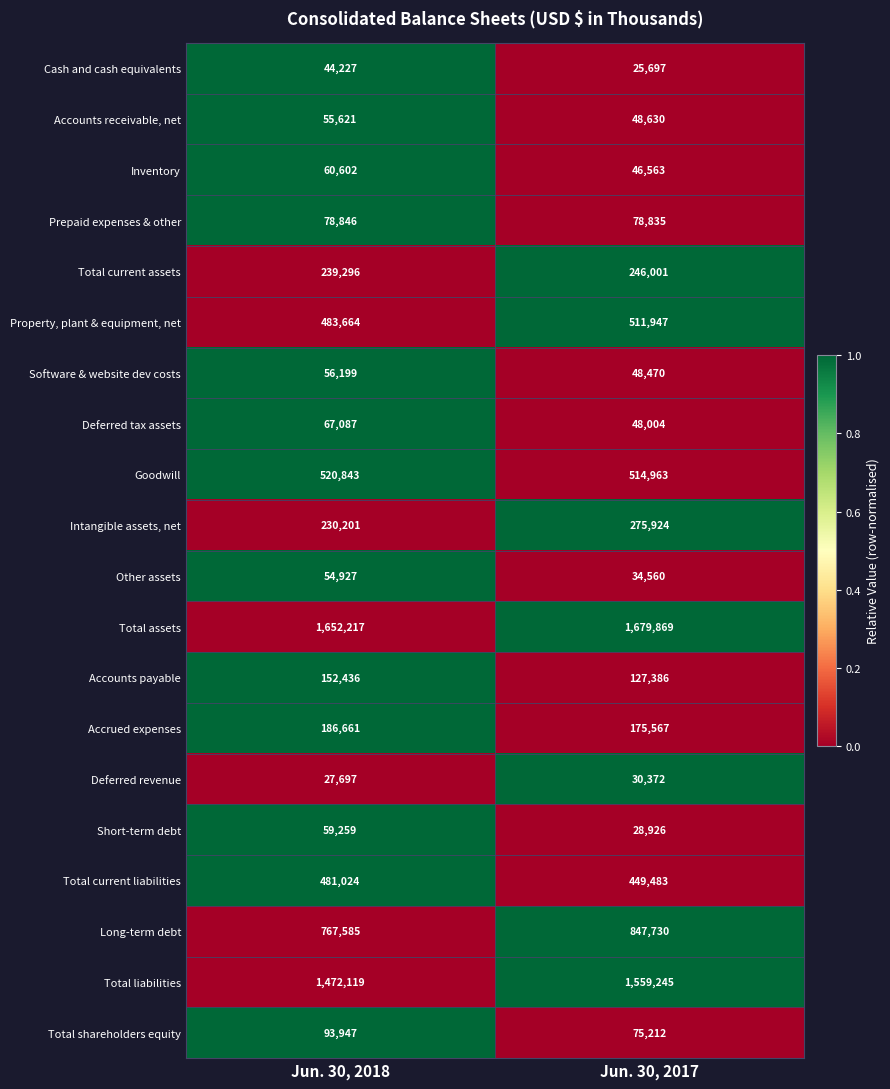

Count the number of categories in the chart.

2